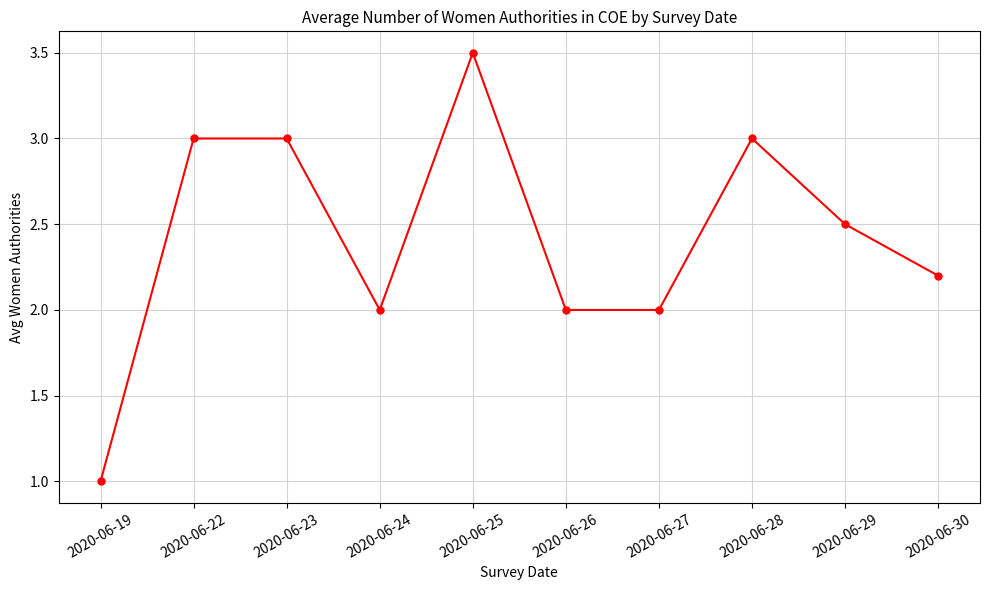

What is the maximum value shown in the chart?

3.5